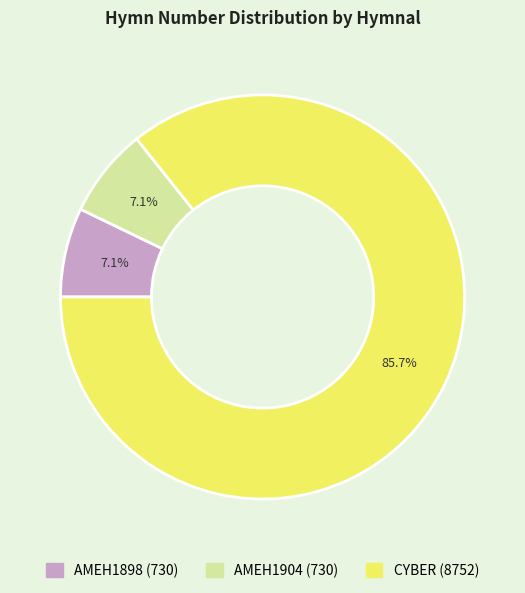

True or false: AMEH1898 (730) accounts for 2% of the total.

False